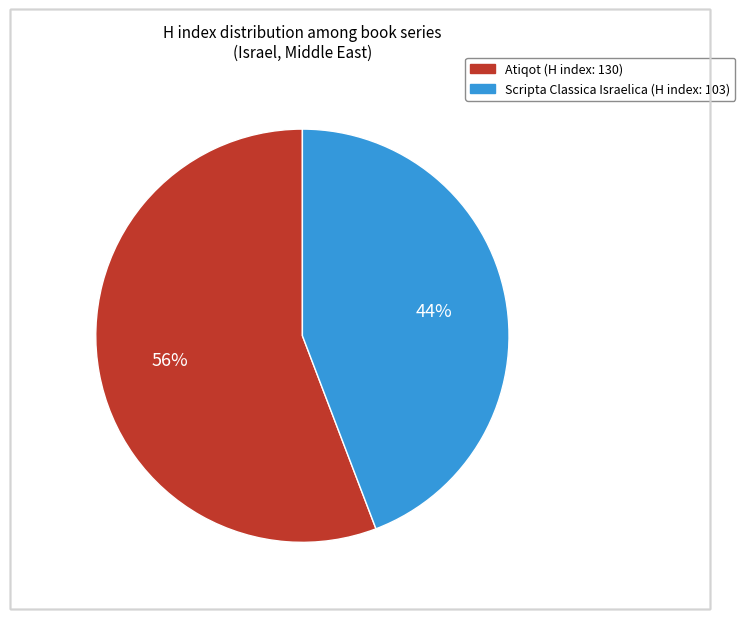

Count the number of slices in the pie.

2